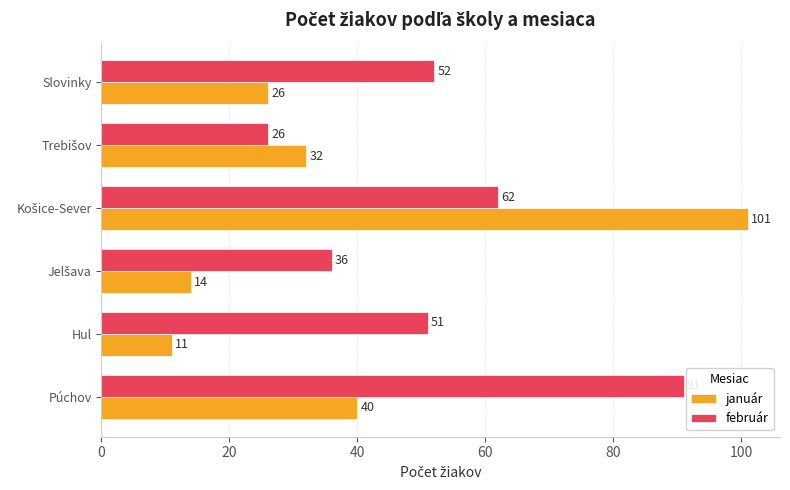

The value of január at Slovinky is 26. True or false?

True